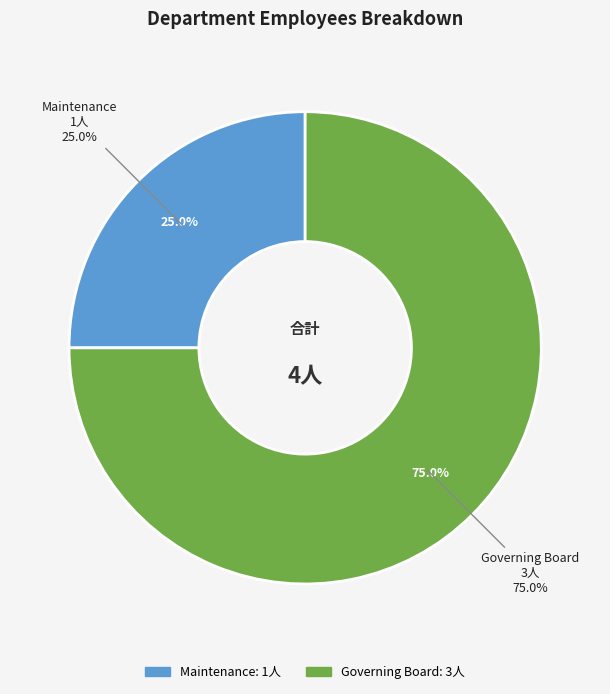

Is there a majority slice in this chart?

Yes